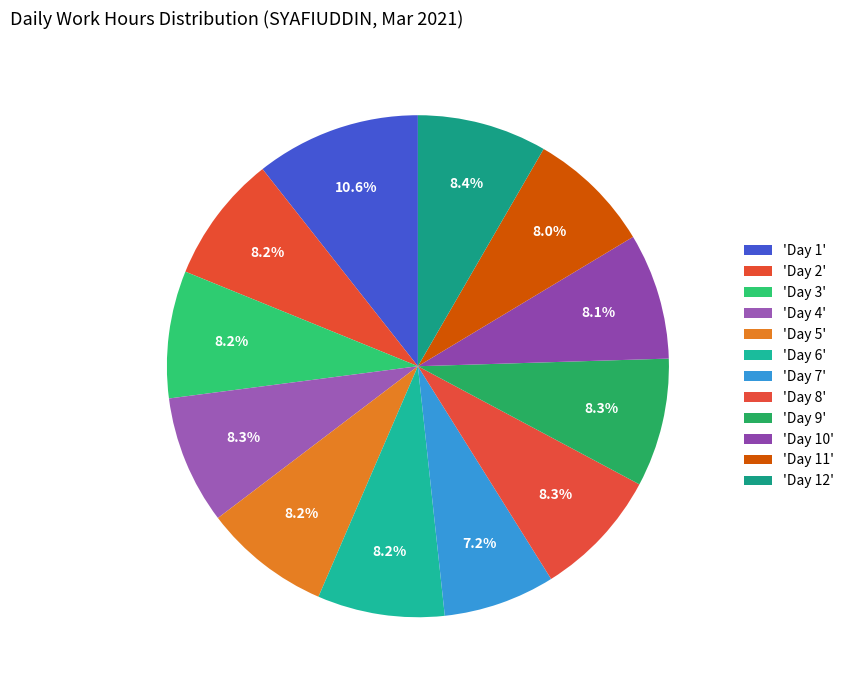

Count the number of slices in the pie.

12